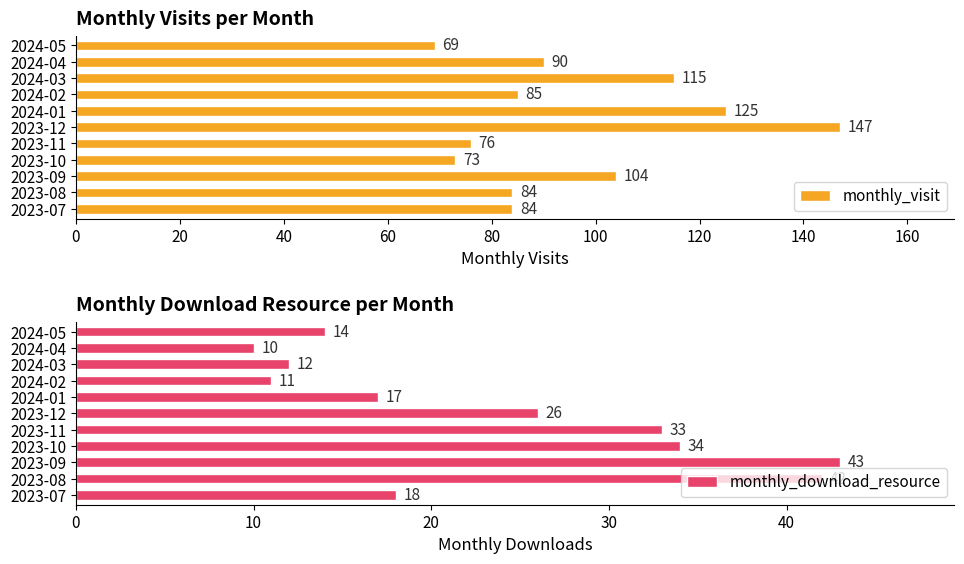

Is it true that monthly_visit equals 115 at 2024-03?

True